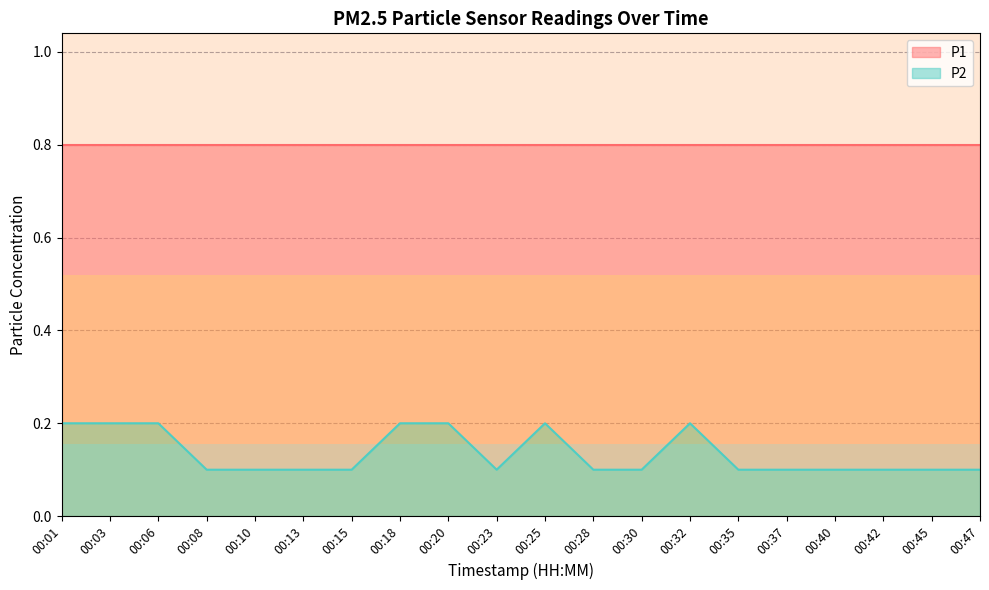

What is the sum of the values at 00:25 and 00:18?

0.4